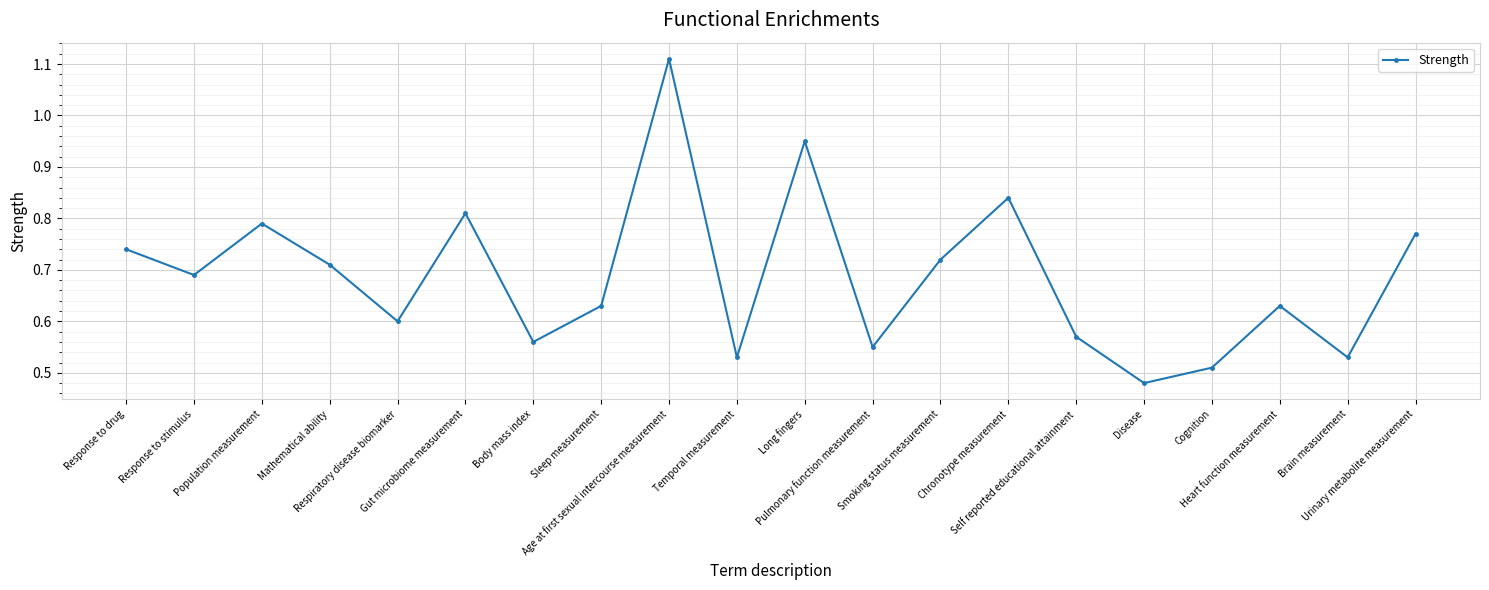

How many interior local peaks (higher than both neighbors) does the data have?

6